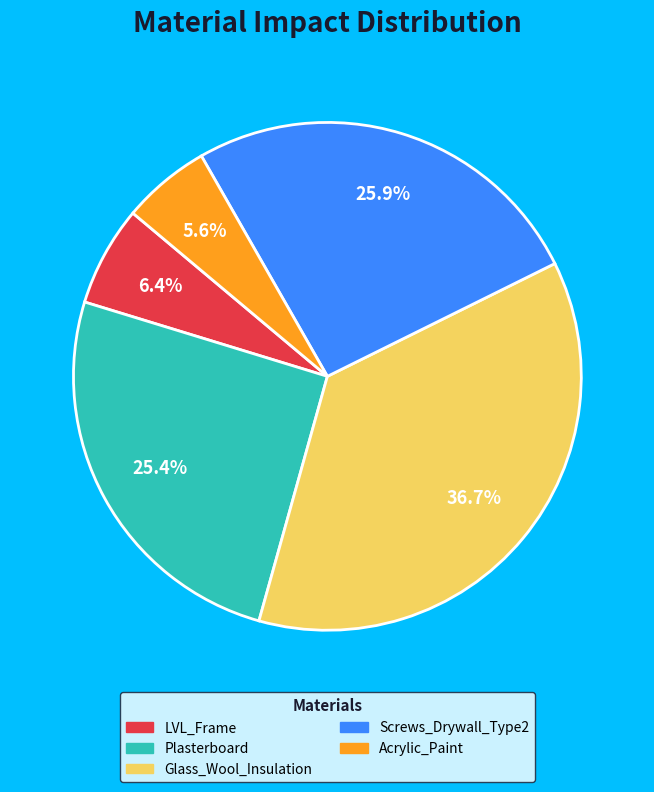

To the nearest percent, what is the combined percentage of Glass_Wool_Insulation and Plasterboard?

62%